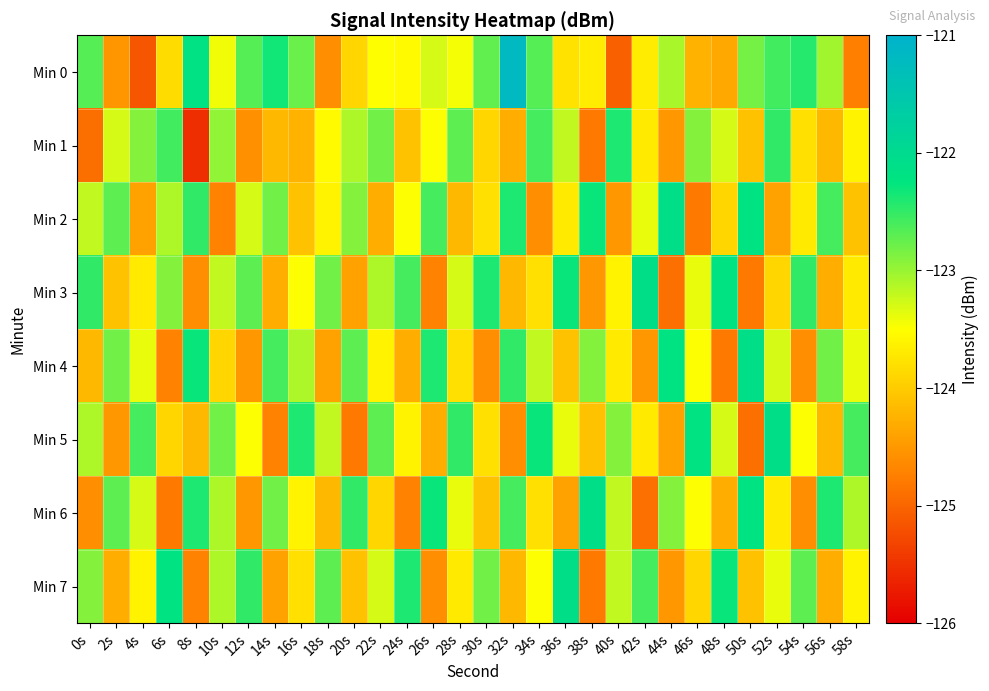

What is the difference between the highest and lowest values at 58s?

2.1